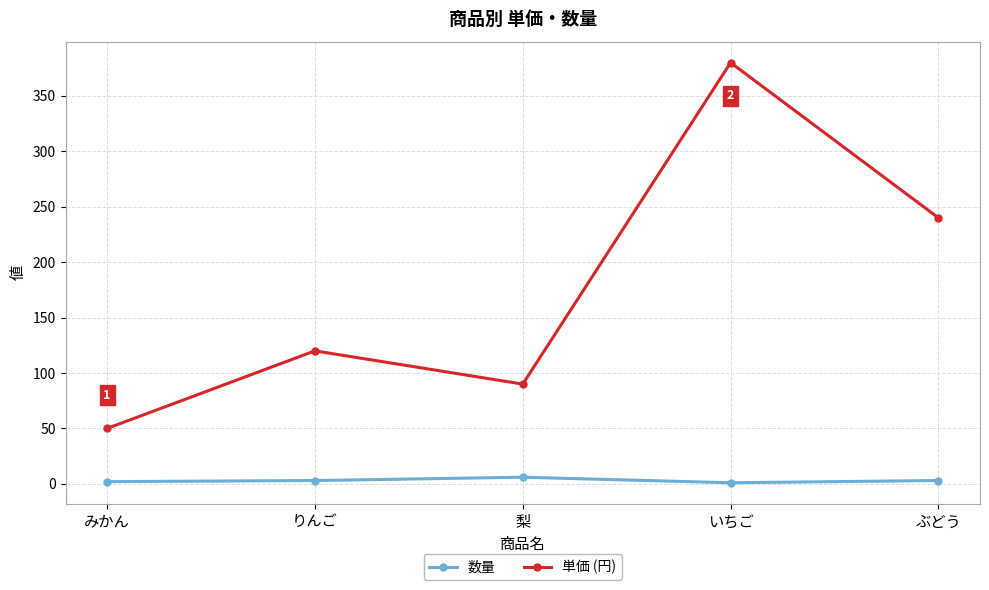

How many values in the 単価 (円) series are below 120?

2